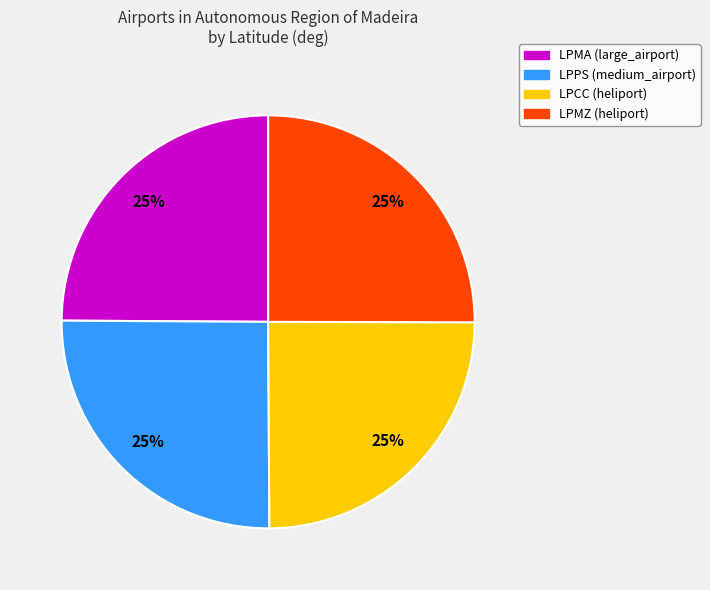

How many slices are in this pie chart?

4